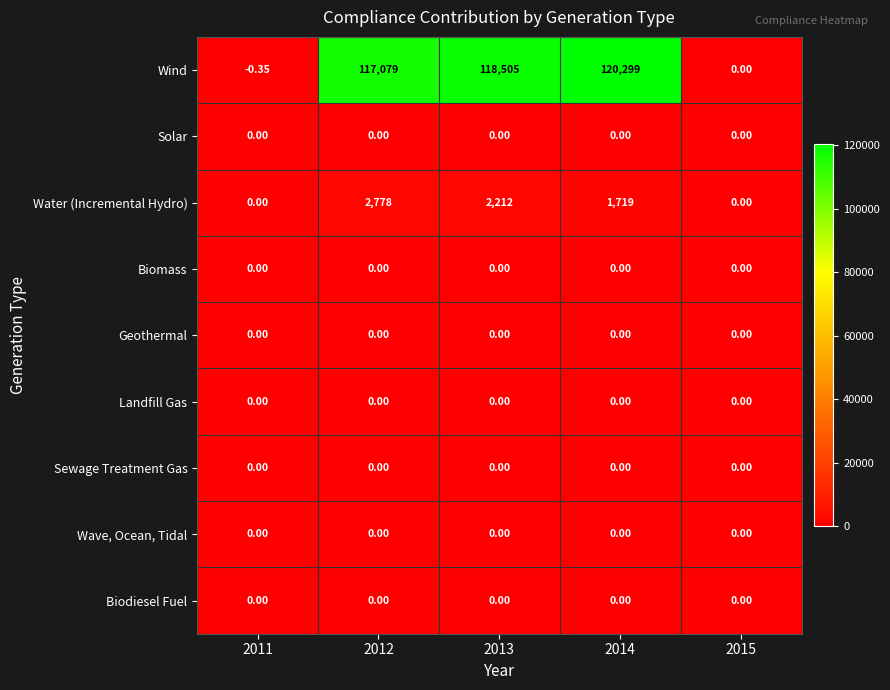

Which series has the widest spread of values?

Wind